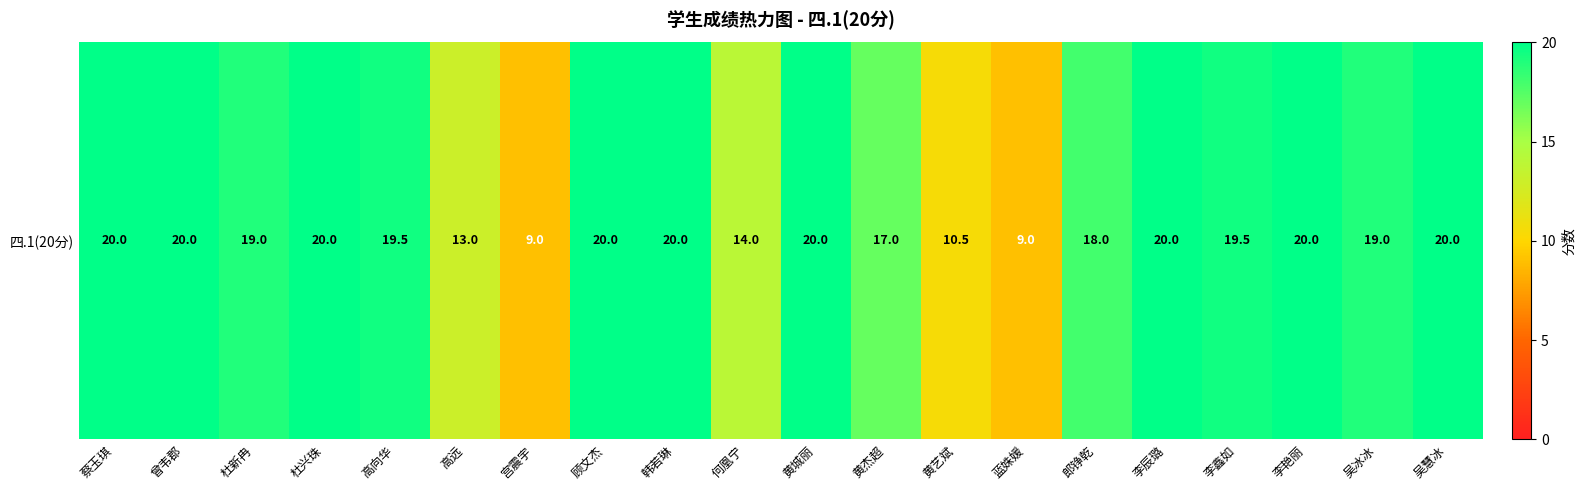

Where is the data nearest to the value 14?

何凰宁